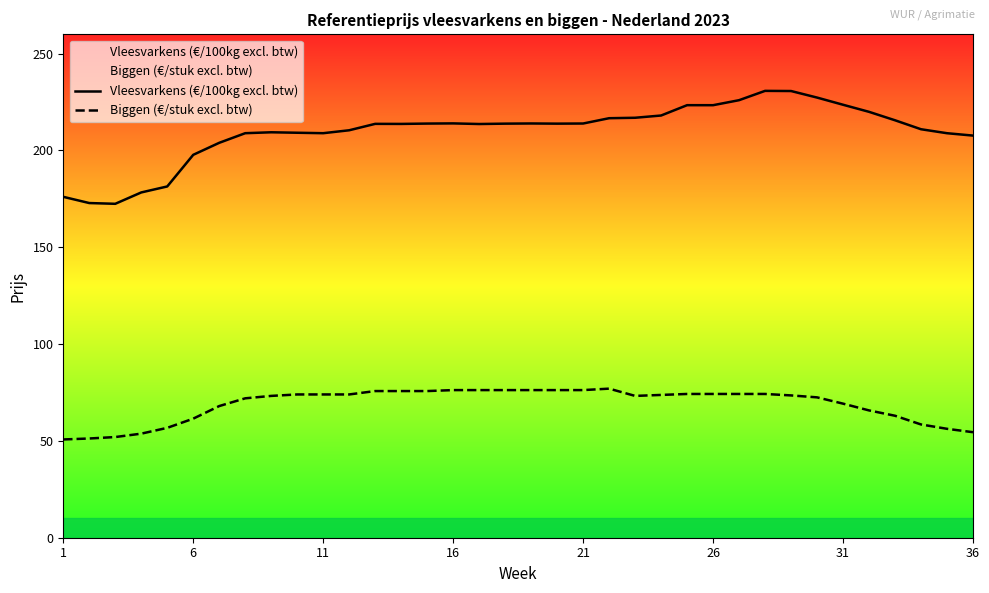

Which series has the widest spread of values?

Vleesvarkens (€/100kg excl. btw)